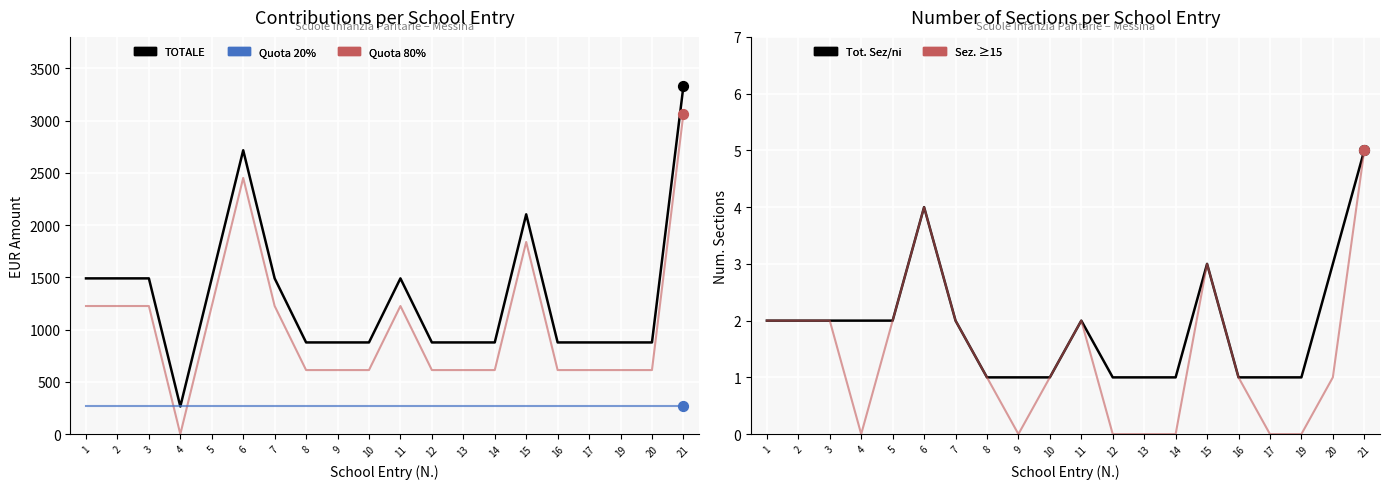

Is the value of TOTALE at 11 greater than the value of Sez. ≥15 alunni at 11?

Yes